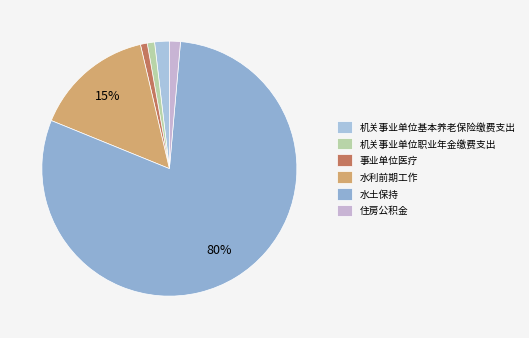

How many segments does this pie chart have?

6